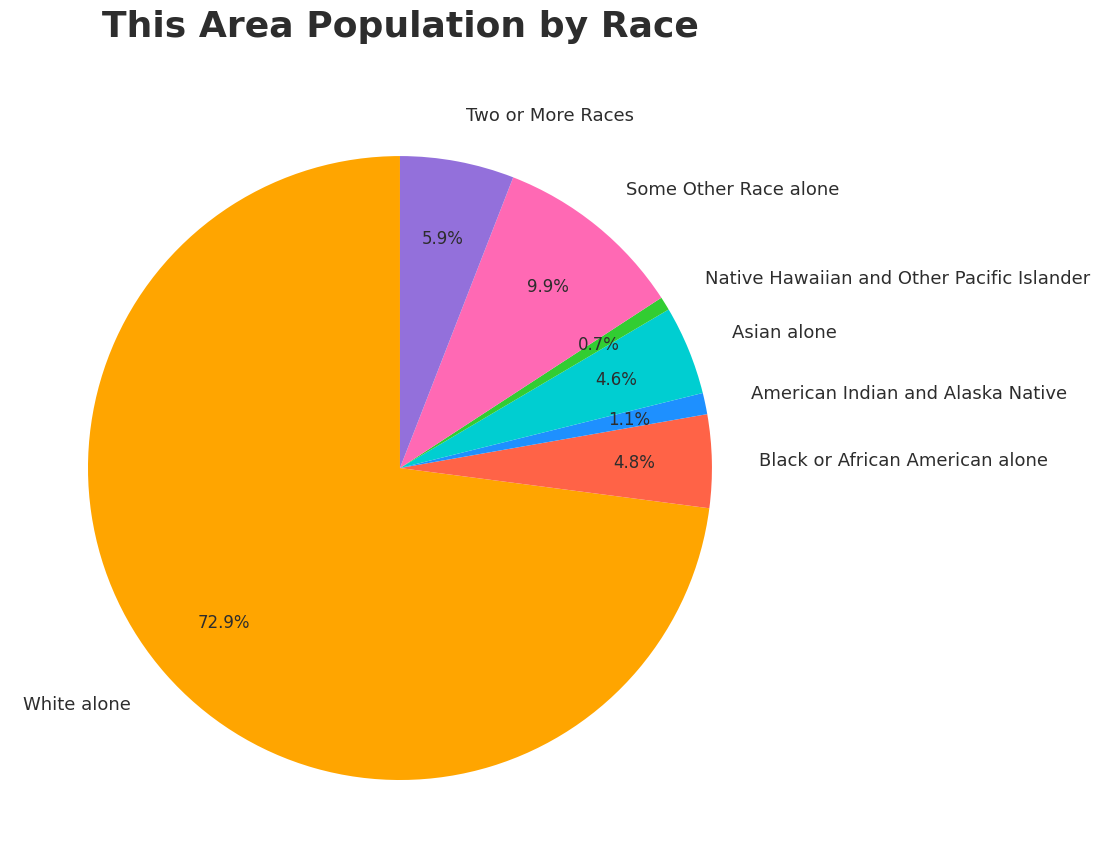

What is the majority slice?

White alone